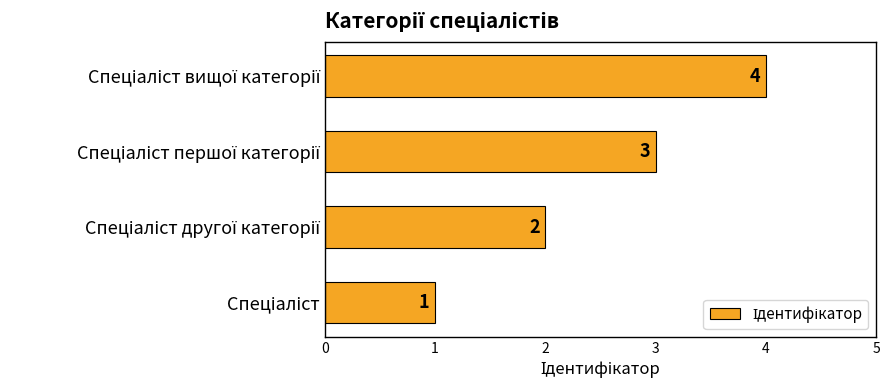

Are the bars grouped side by side (vs. stacked)?

No